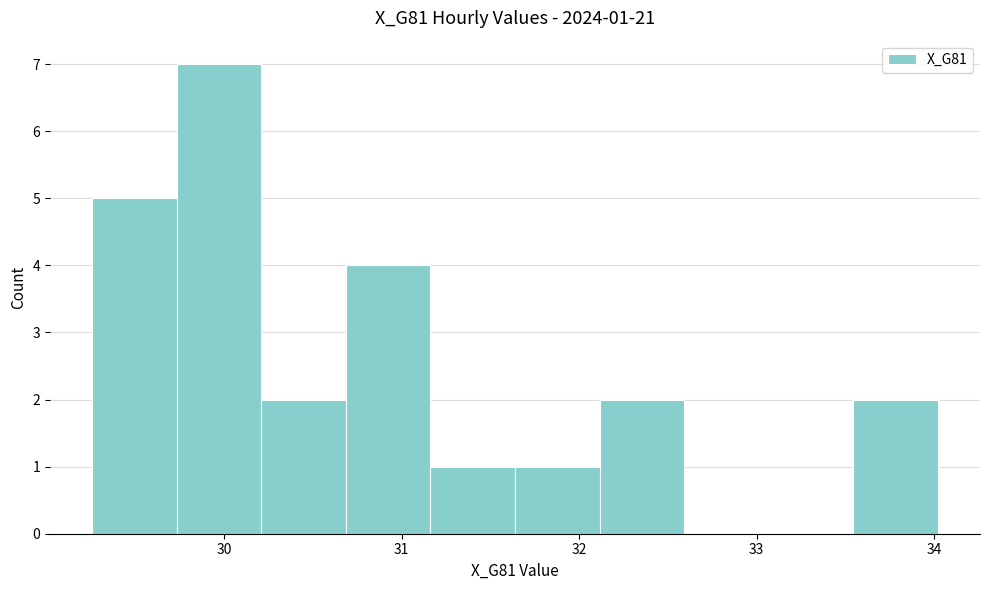

Over which range of the x-axis is the bar tallest?

29.7 to 30.2